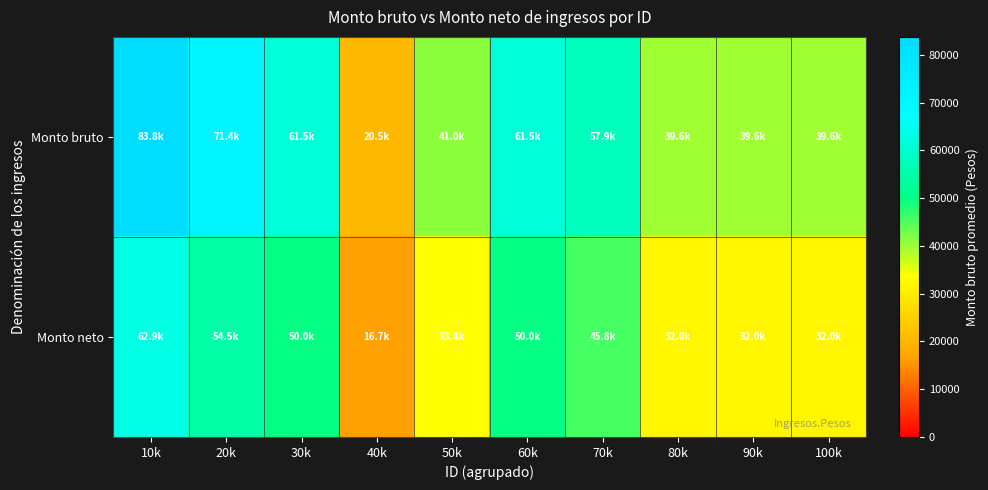

At how many categories does at least one series exceed 32381?

9